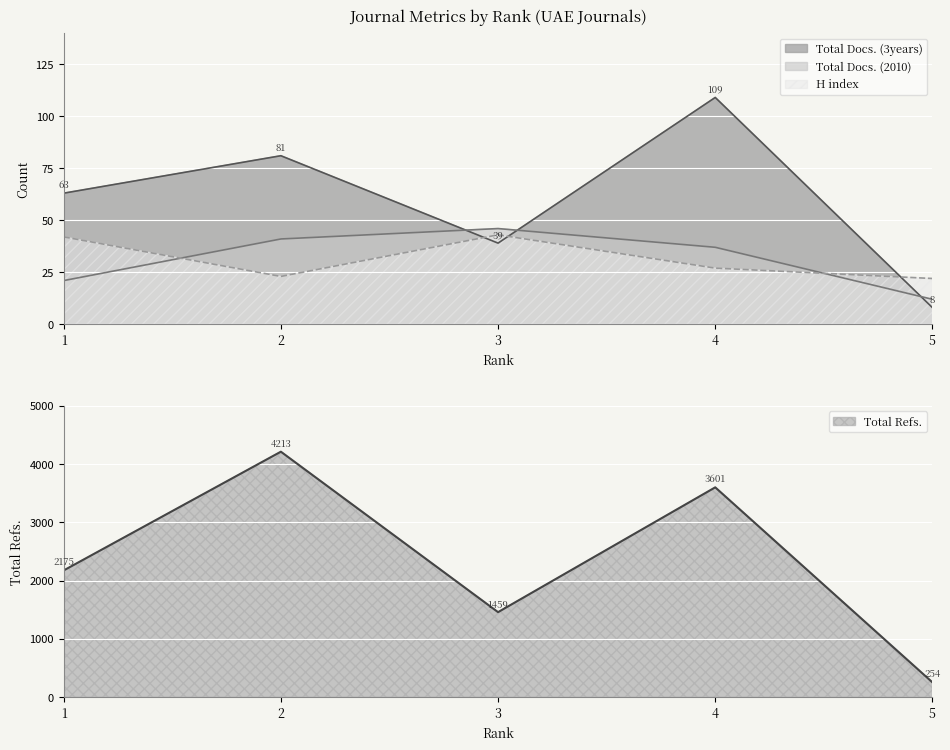

Which has a higher value, 4 or 2?

4